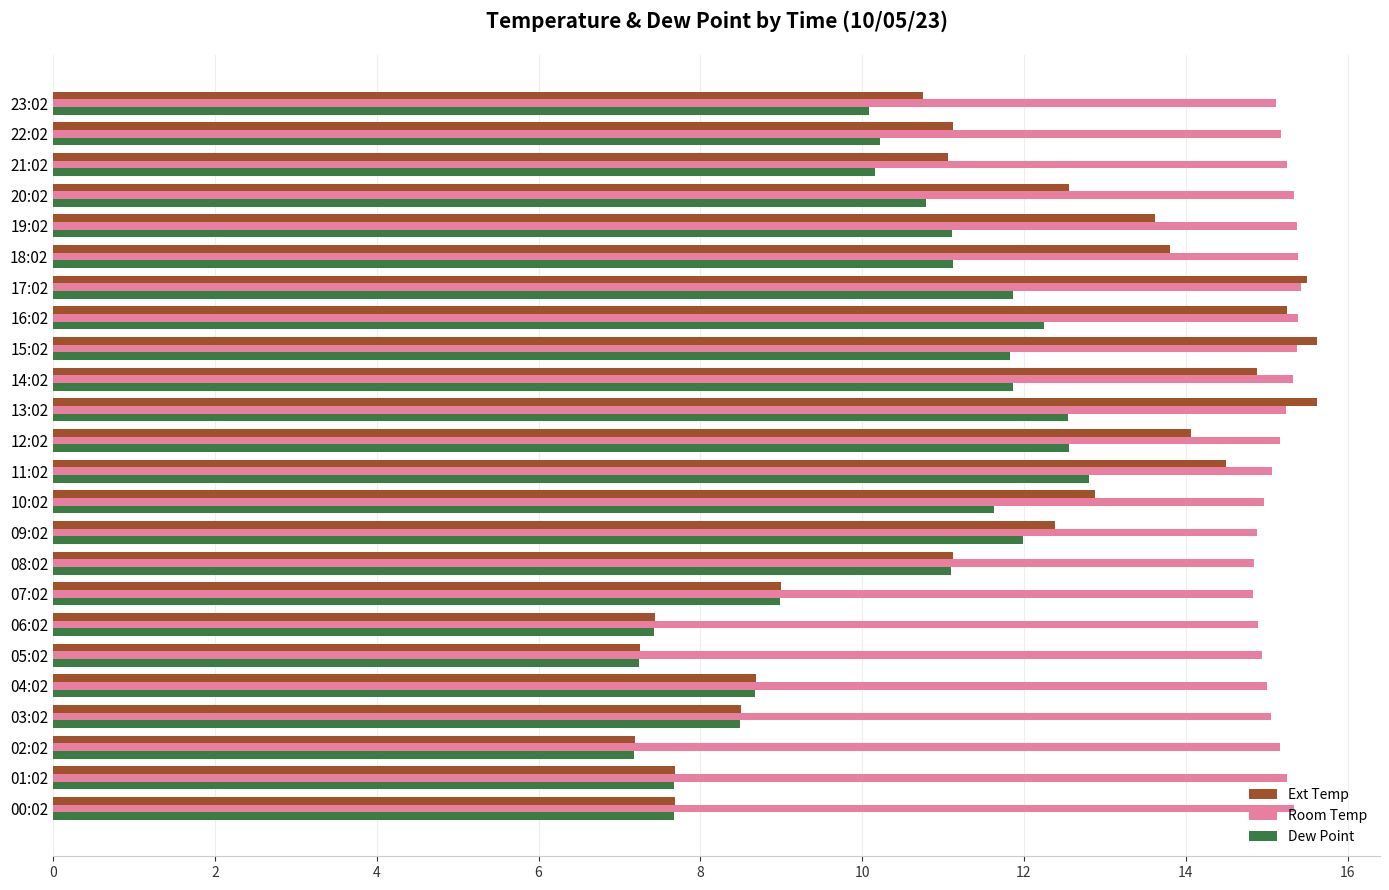

What is the total value across all series at 01:02?

30.6